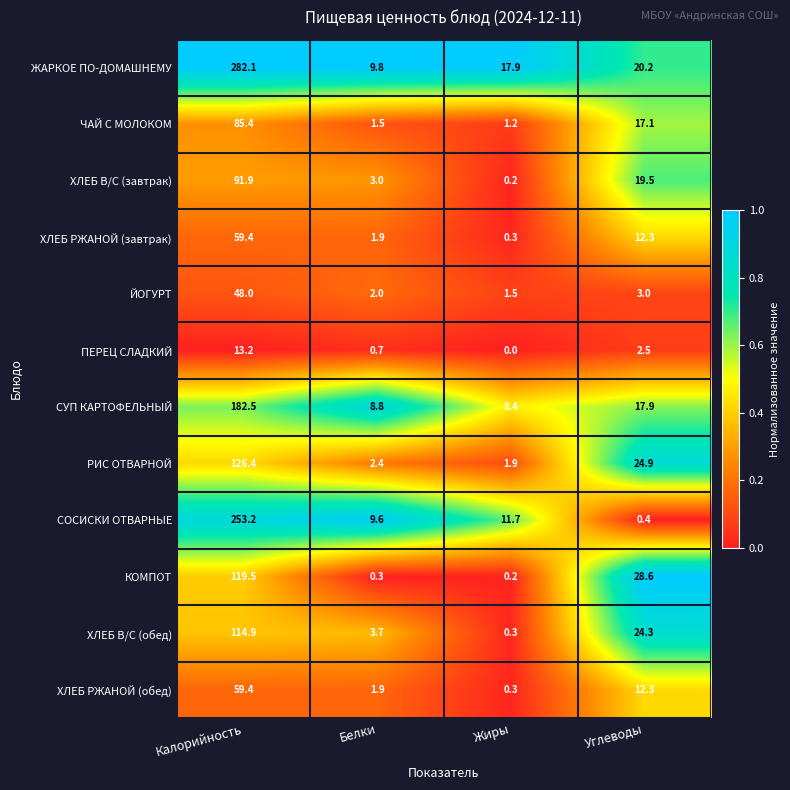

At how many categories does at least one series exceed 0?

4